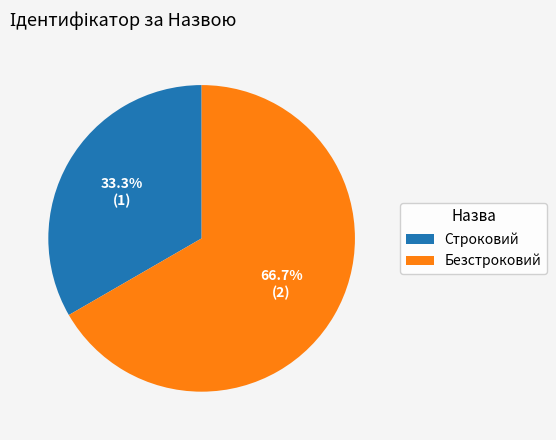

Count the number of slices in the pie.

2